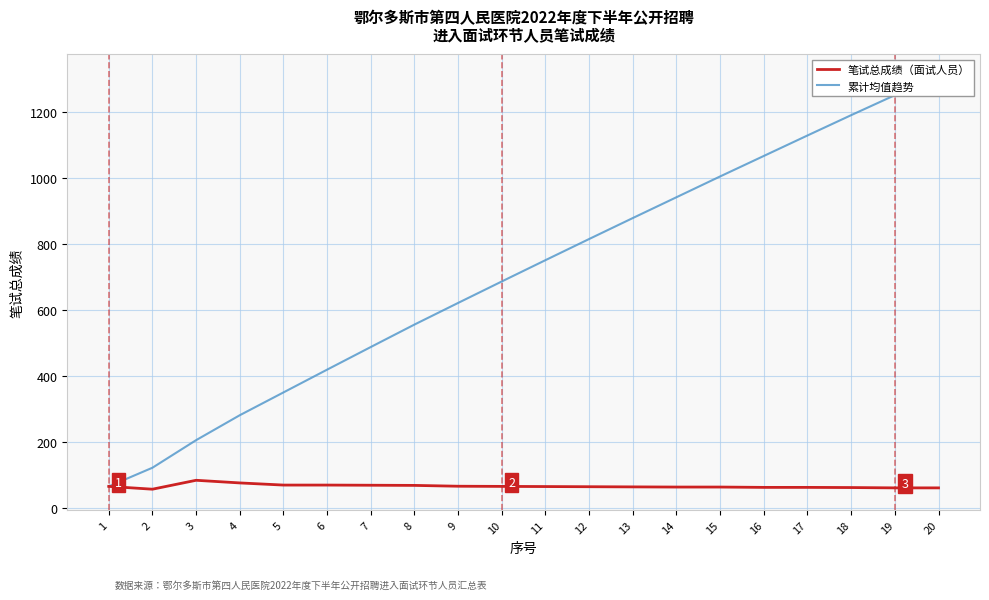

Which category has the highest value in the 累计均值趋势 series?

20